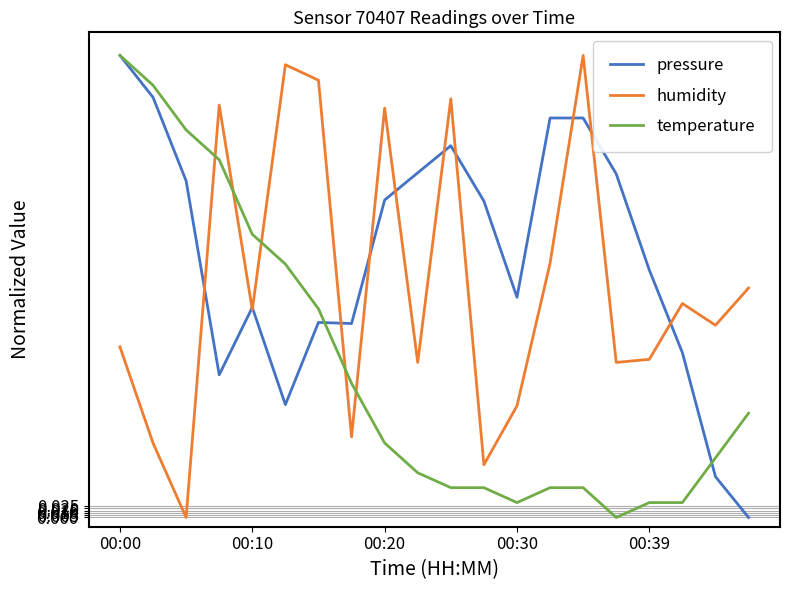

Which series has the largest total across all categories?

pressure